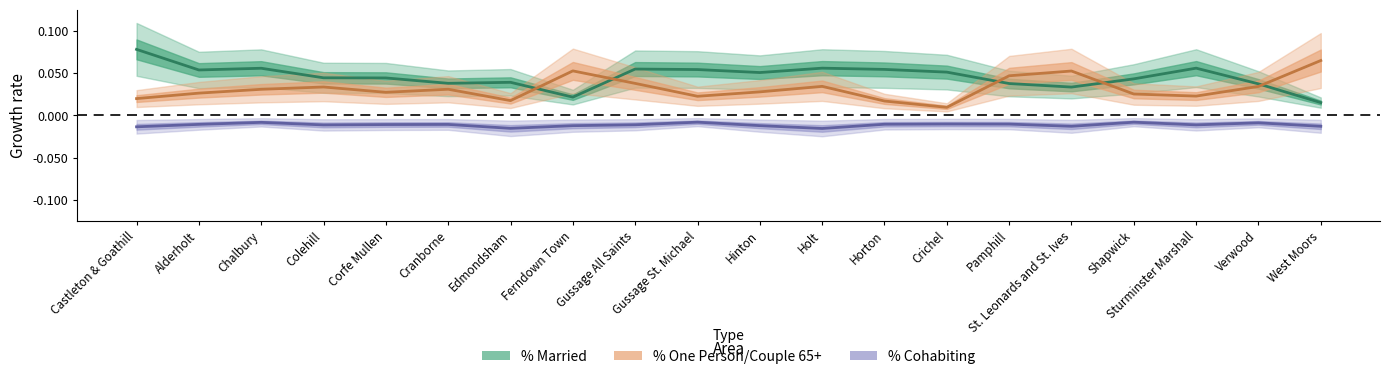

The value of % Cohabiting at Pamphill is -0.0. True or false?

False